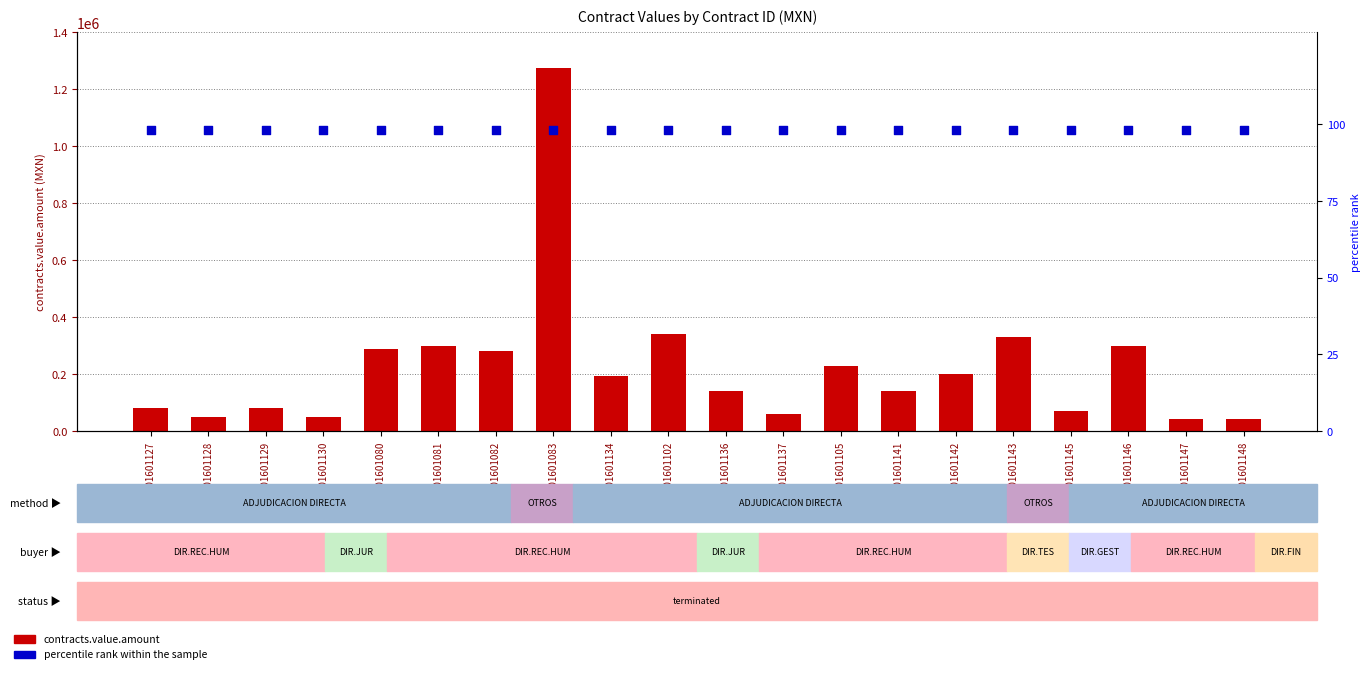

What is the total value across all series at 201601127?

80098.0